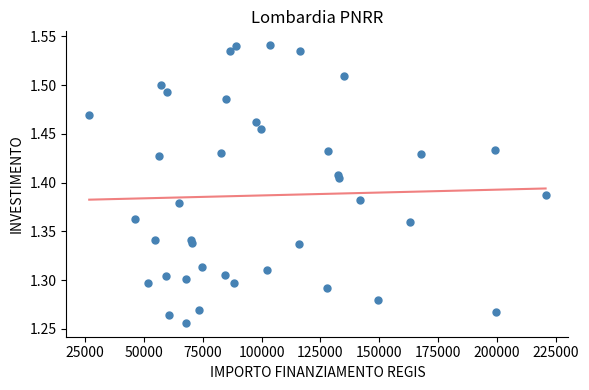

What is the range of X values (max minus min)?

193933.1